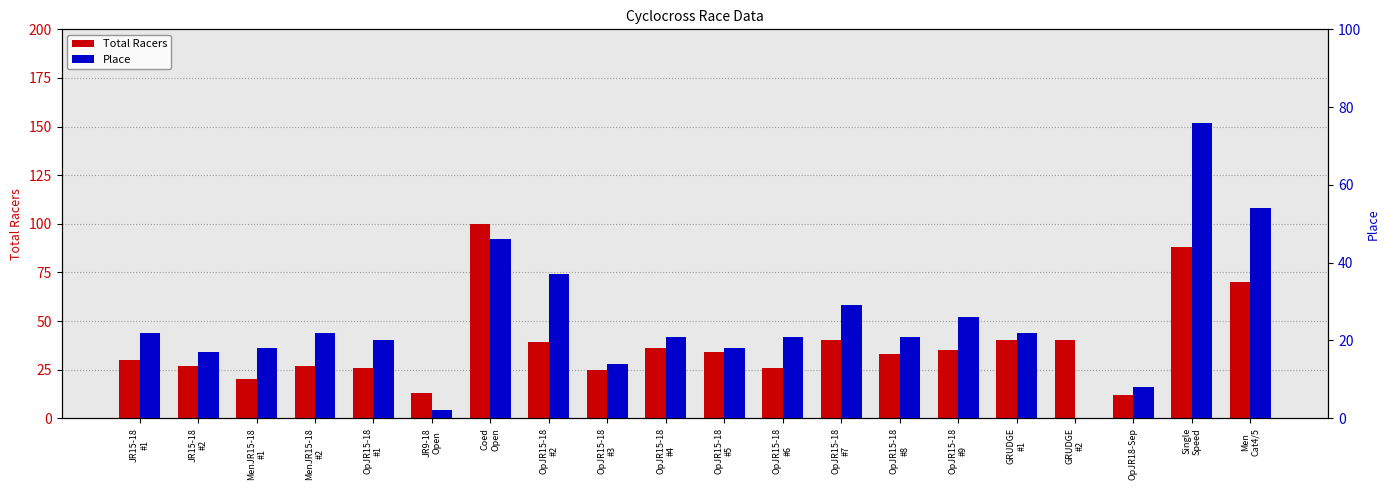

Reading left to right, what are all the values shown in this chart?

Total Racers: 30	27	20	27	26	13	100	39	25	36	34	26	40	33	35	40	40	12	88	70
Place: 22	17	18	22	20	2	46	37	14	21	18	21	29	21	26	22	0	8	76	54